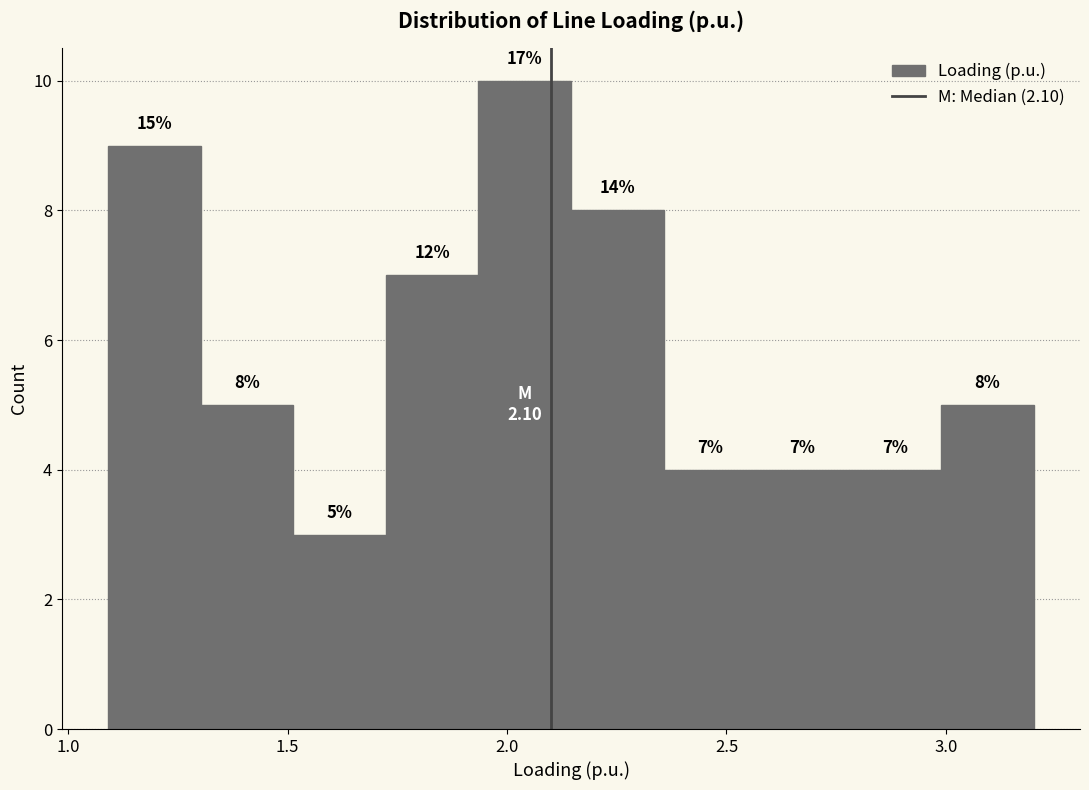

Over which range of the x-axis is the bar tallest?

1.95 to 2.15